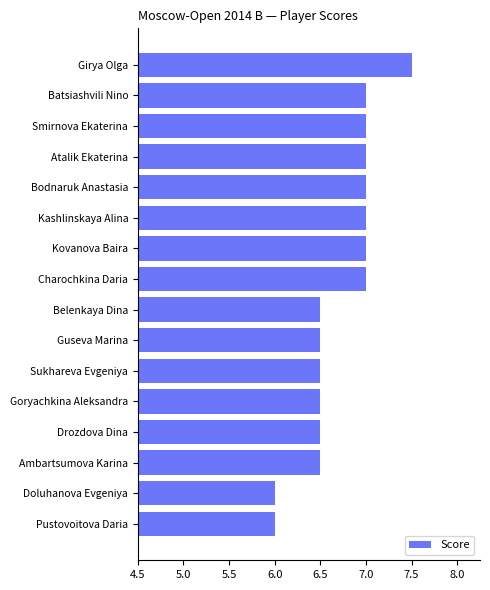

What is the average value?

6.7